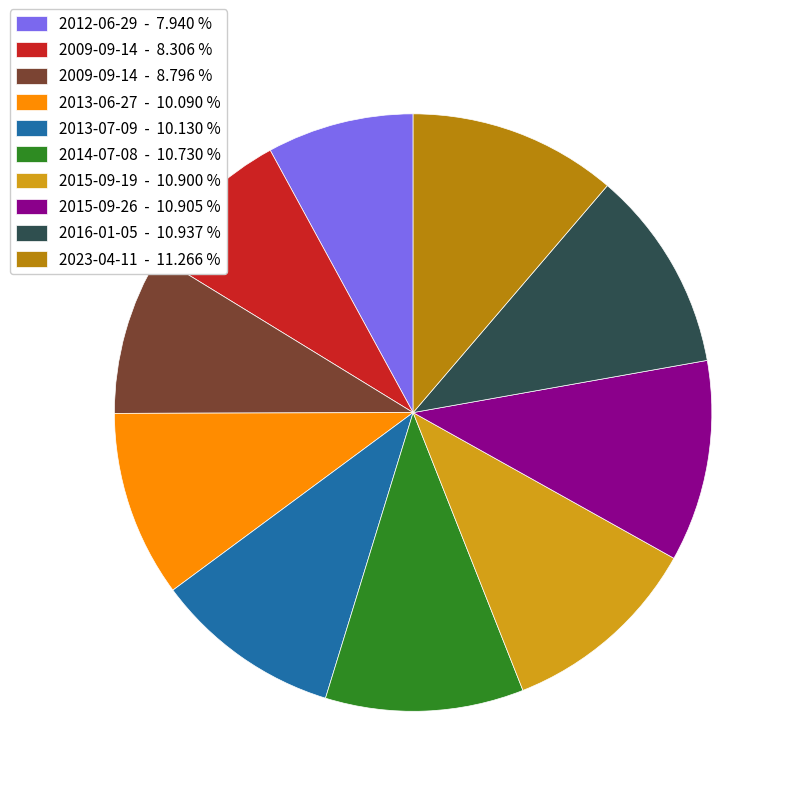

Is the sum of 2015-09-26 - 10.905 % and 2016-01-05 - 10.937 % greater than half?

No